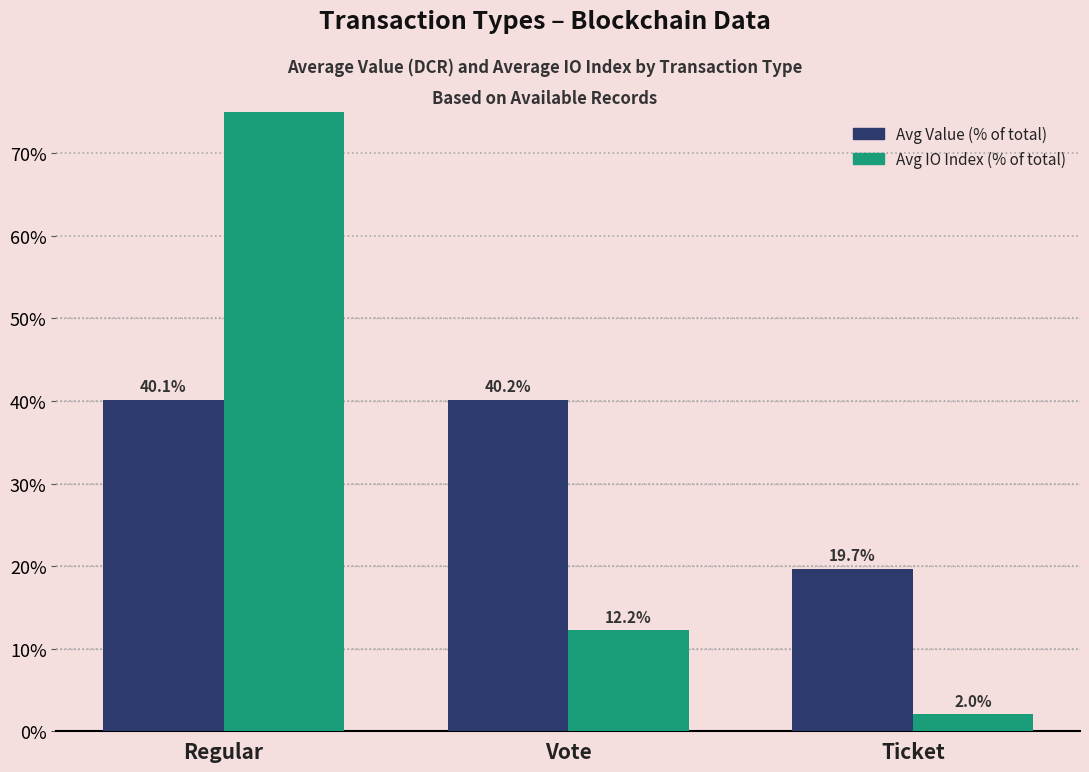

At which label does Avg Value (% of total) first exceed 40?

Regular